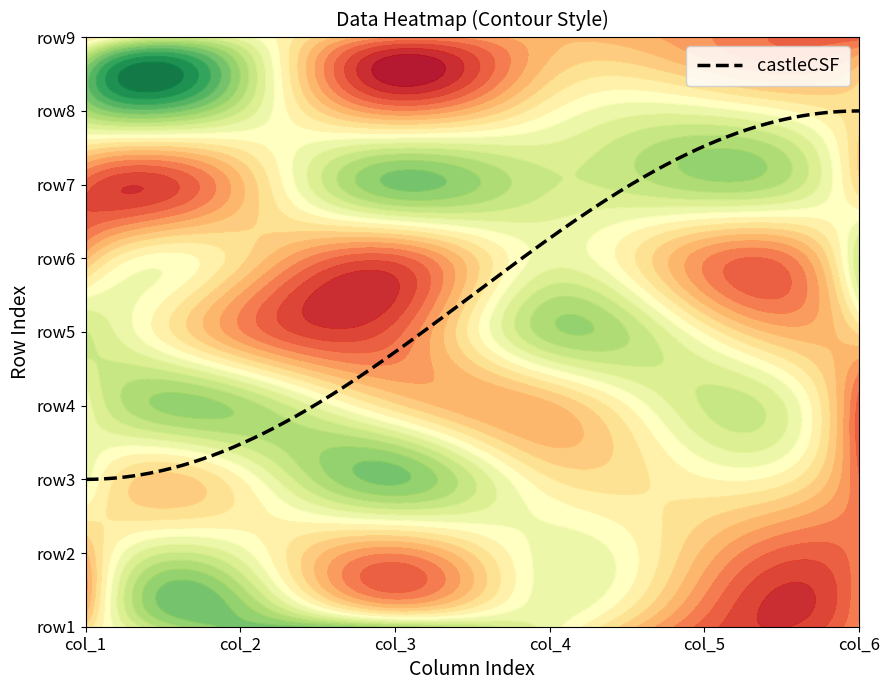

The row5 series shows 9 at 2. True or false?

True